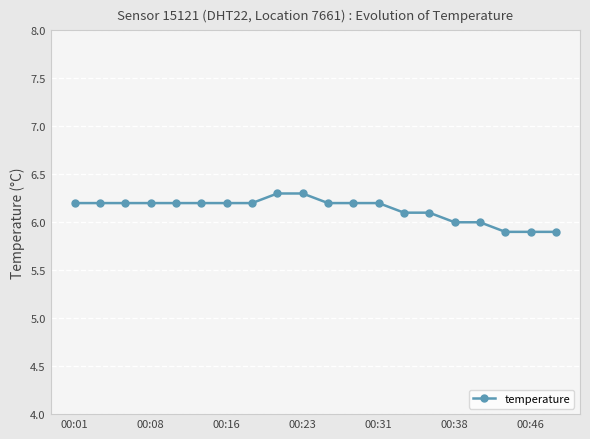

What is the average value?

6.1